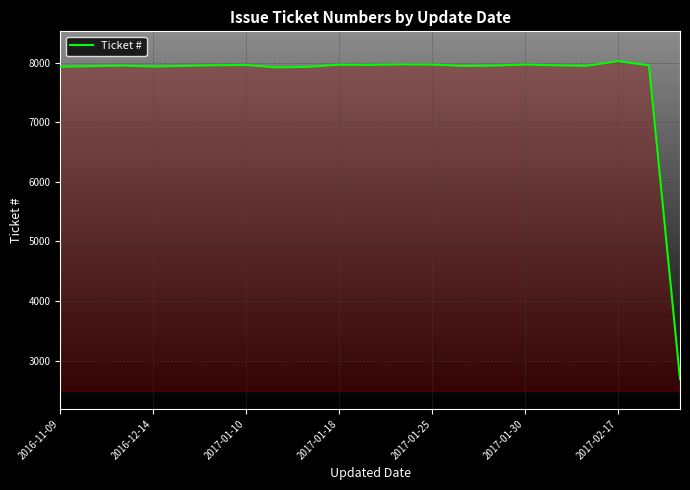

What is the smallest value displayed?

2693